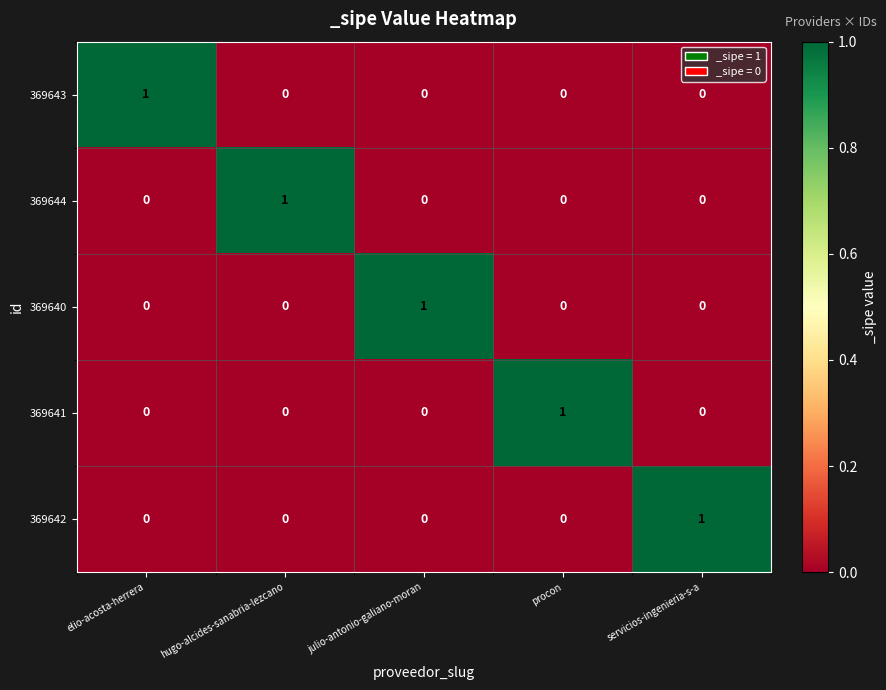

Reading left to right, extract all data points from this chart.

369643: 1	0	0	0	0
369644: 0	1	0	0	0
369640: 0	0	1	0	0
369641: 0	0	0	1	0
369642: 0	0	0	0	1